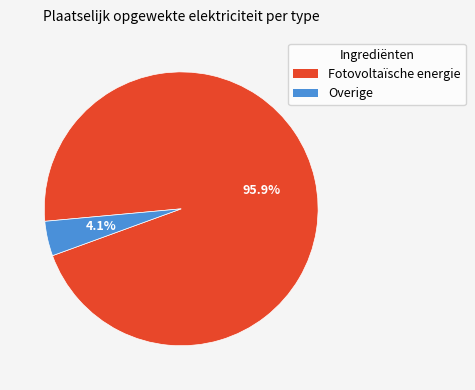

Is there any slice that represents more than half of the pie?

Yes